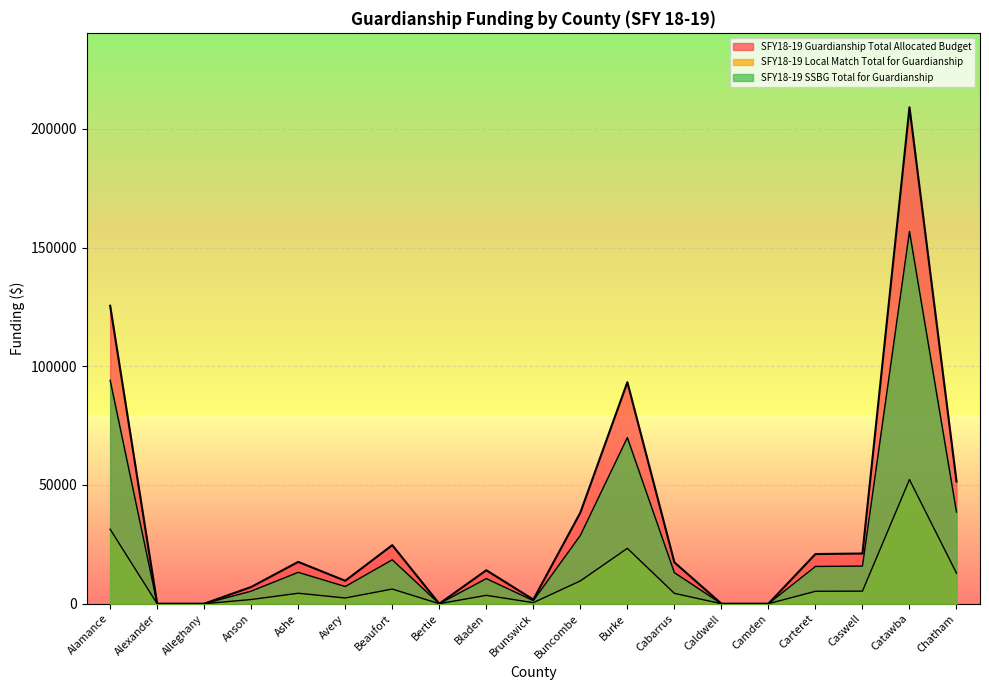

True or false: SFY18-19 Guardianship Total Allocated Budget has a value of 0.0 at Camden.

True